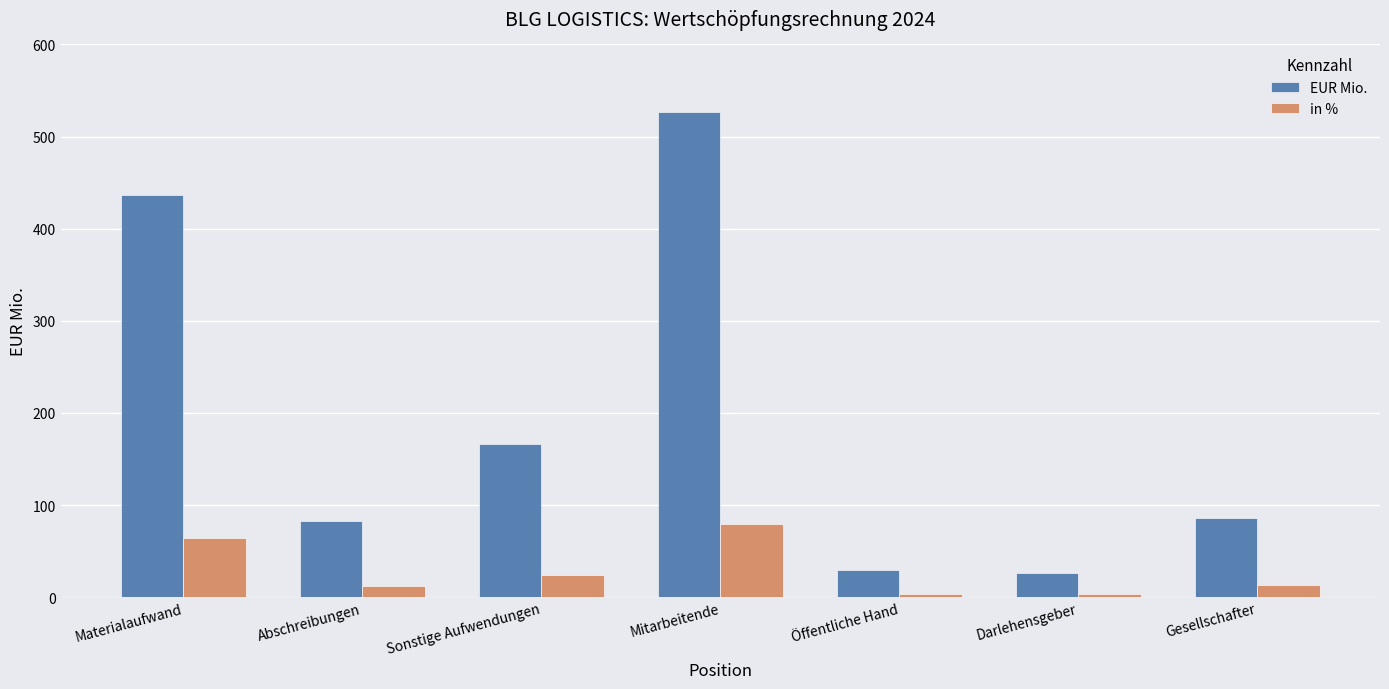

What is the sum of all in % values?

200.3